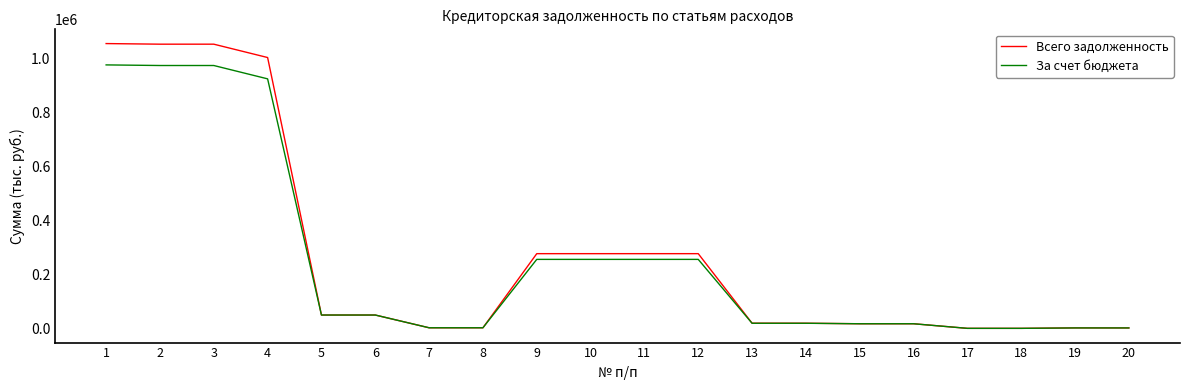

Does the chart have visible grid lines?

No